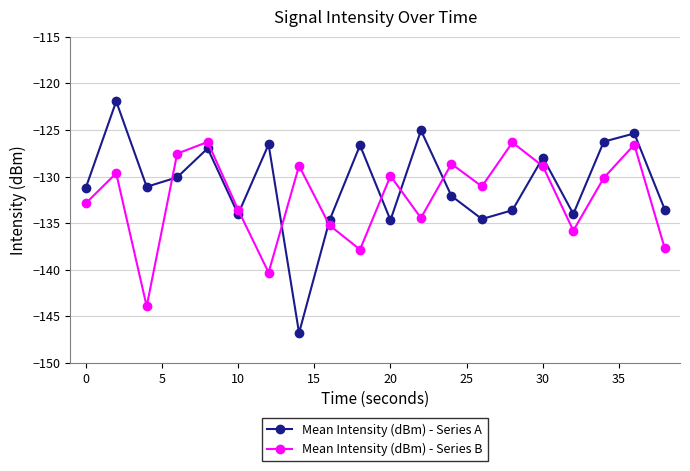

Which series has the largest total across all categories?

Mean Intensity (dBm) - Series A